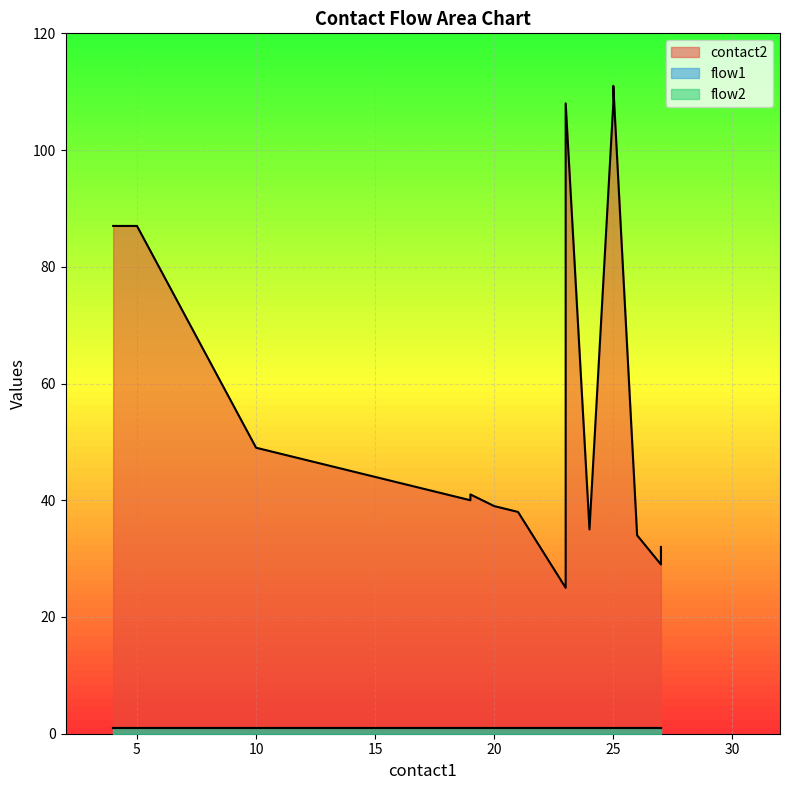

Rank the series by their maximum value, from highest to lowest.

contact2, flow1, flow2